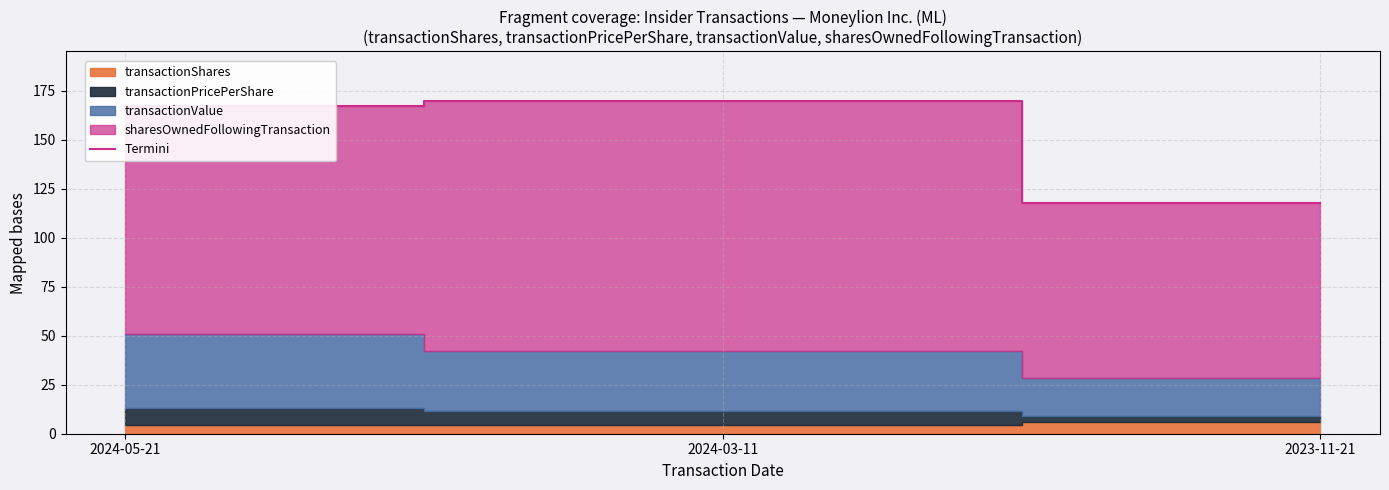

The value at 2023-11-21 is 71.6. True or false?

False